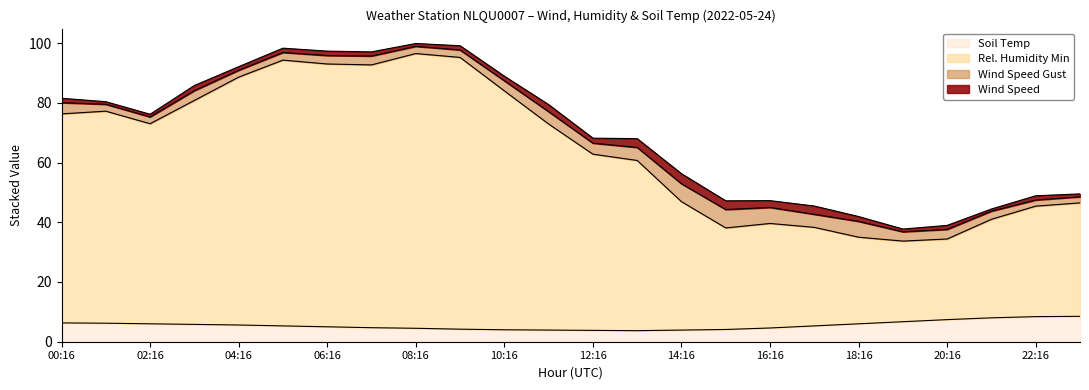

True or false: REL_HUMIDITY_MIN and SOIL_TEMP intersect in this chart.

False